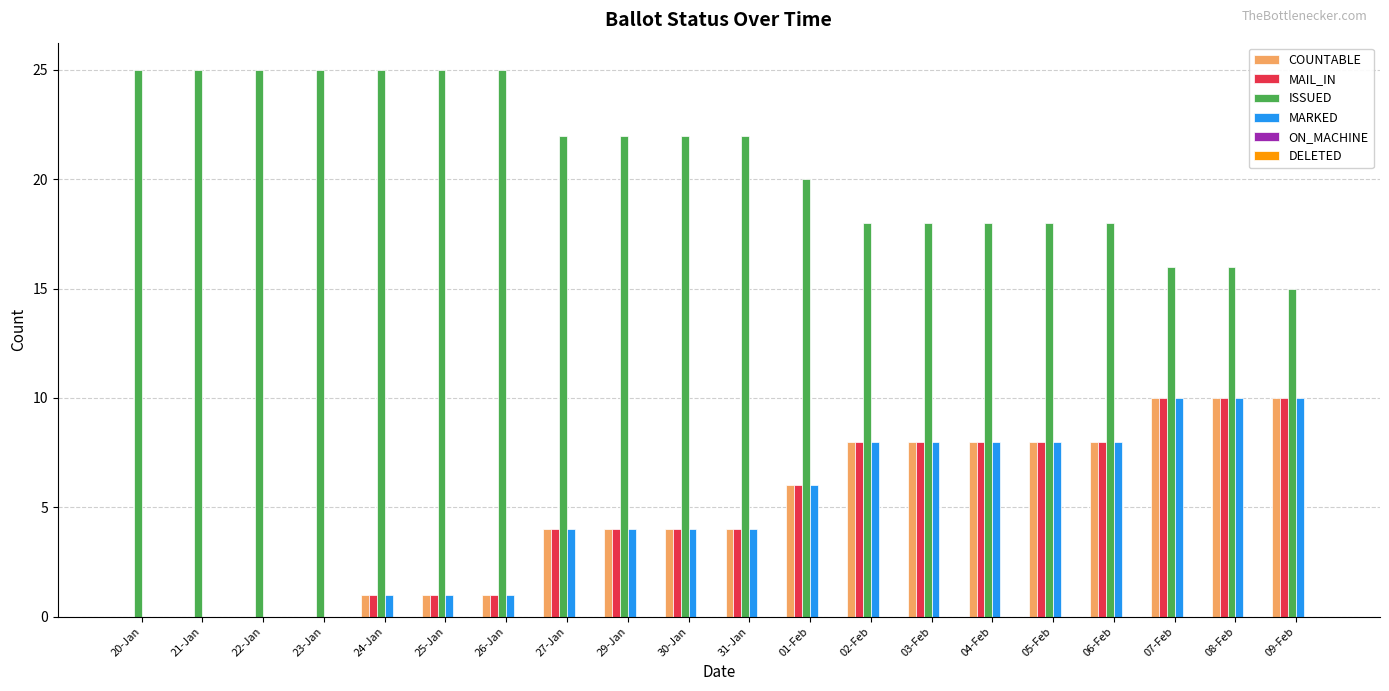

What is the total value across all series at 07-Feb?

46